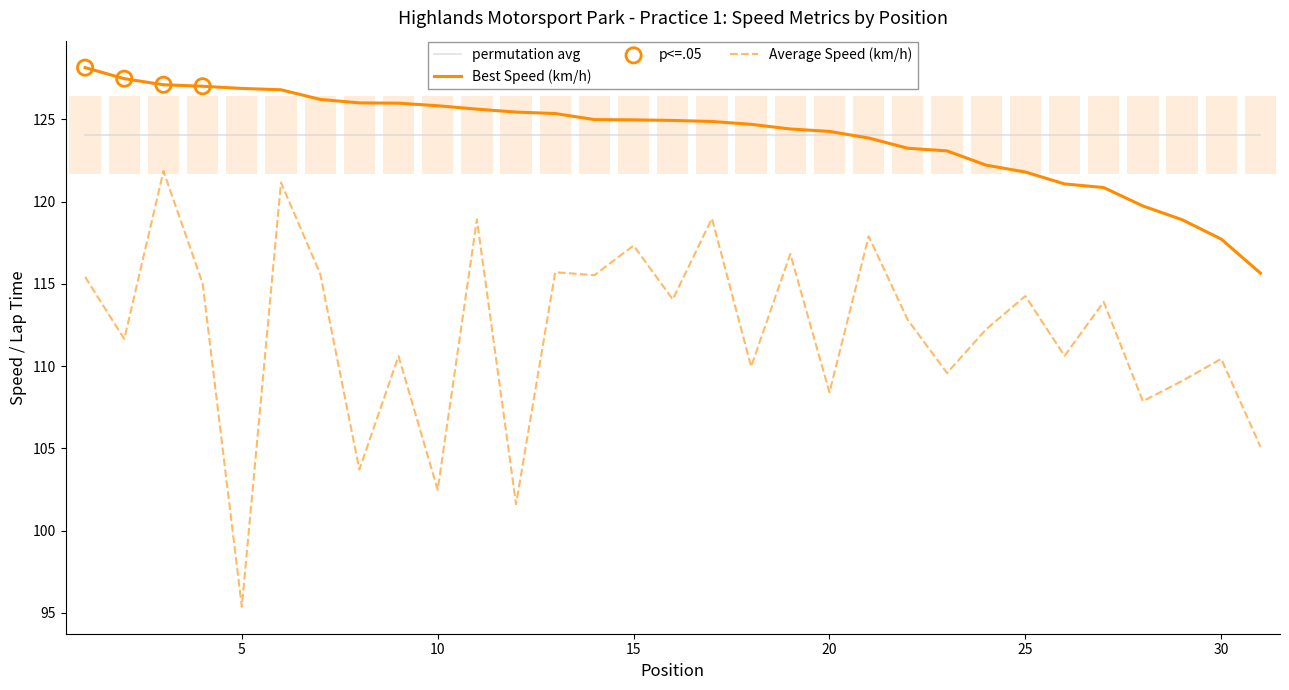

Which series reaches the minimum Y coordinate?

Average Speed